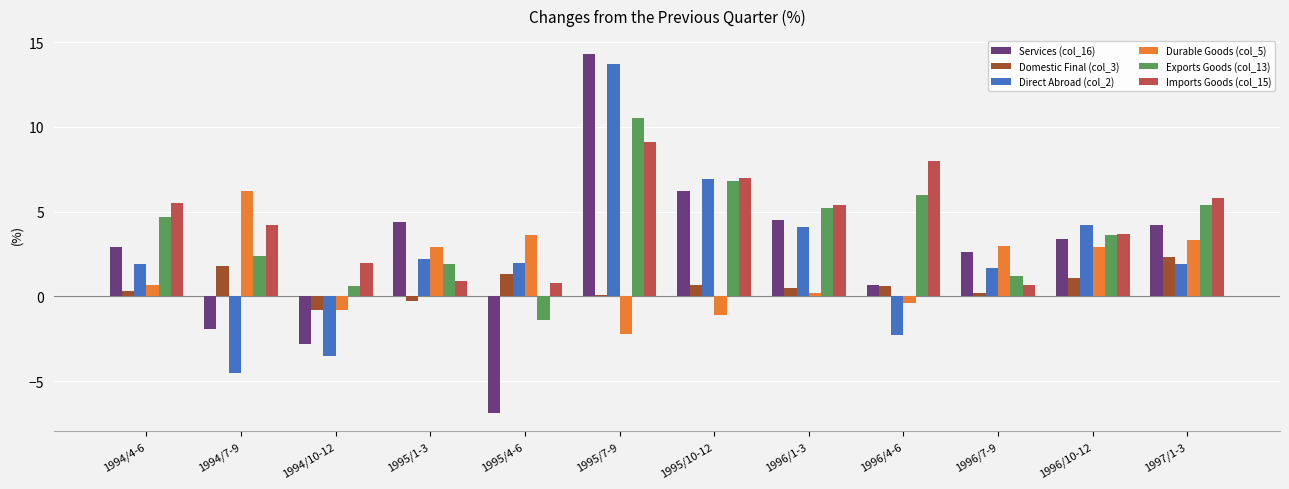

What position from the right is 1995/1-3?

9